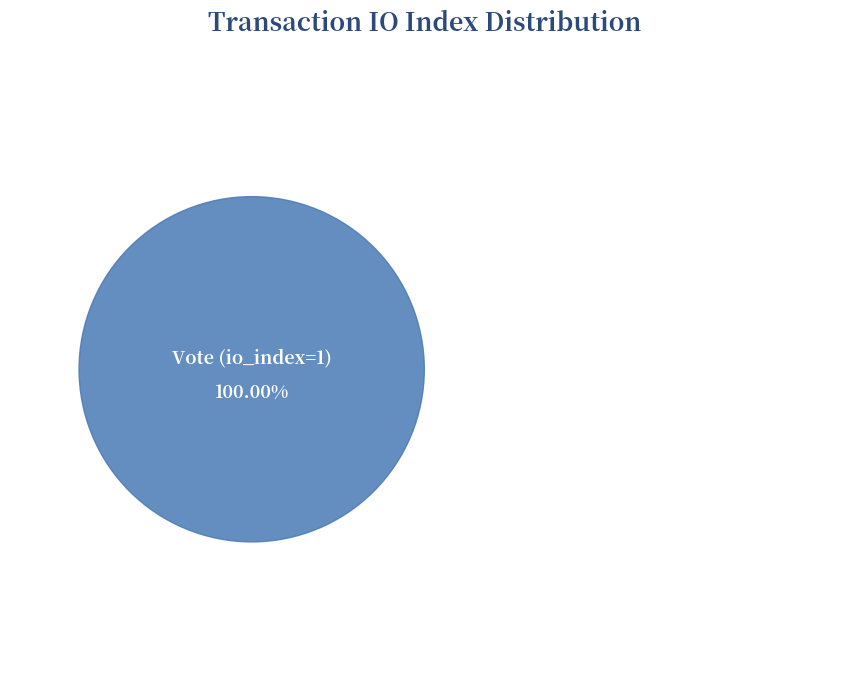

Does Vote (io_index=1) represent more than half of the total?

Yes